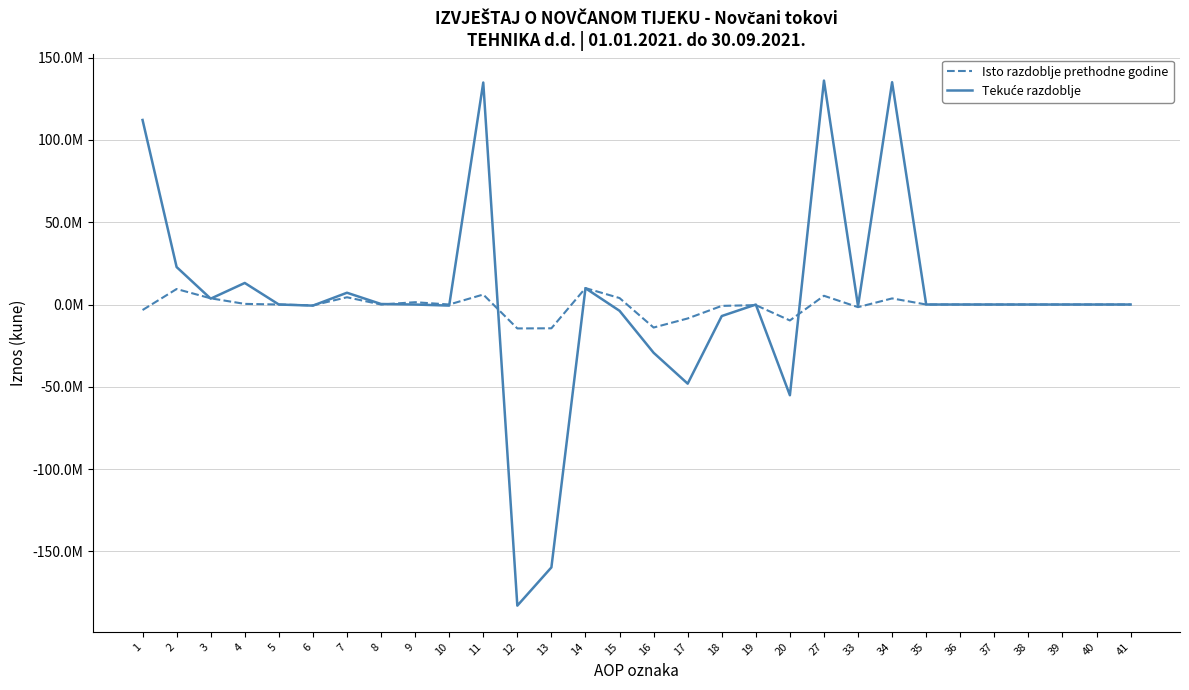

True or false: Tekuće razdoblje has more than 2 points higher than both neighbors.

True